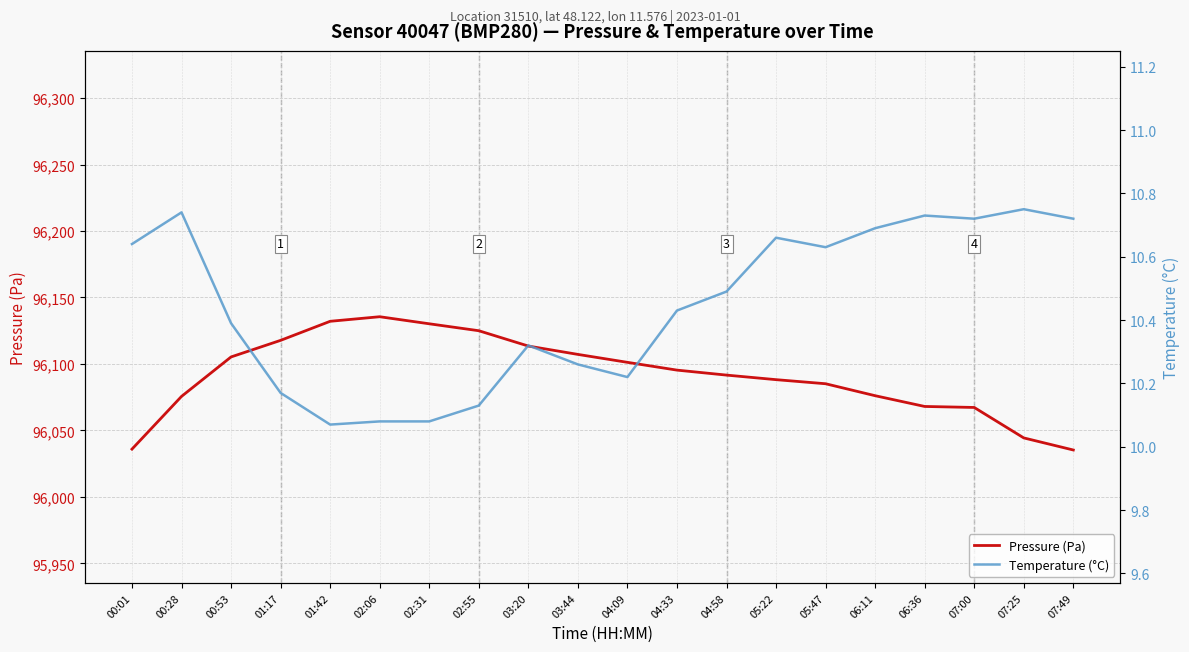

What position from the left is 01:17?

4